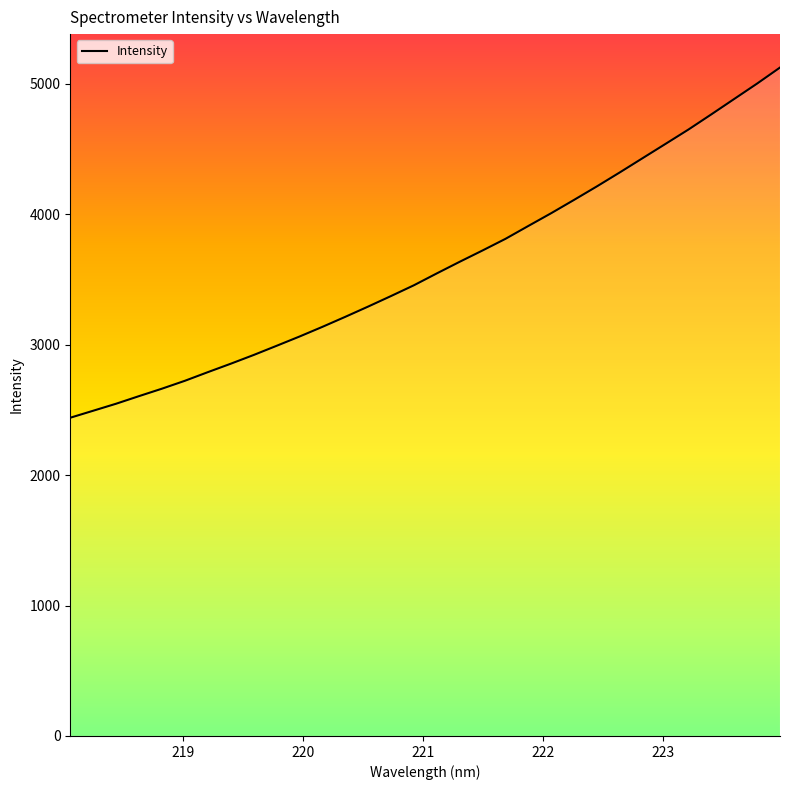

What is the change in value from 218.8244 to 222.263?

+1447.6